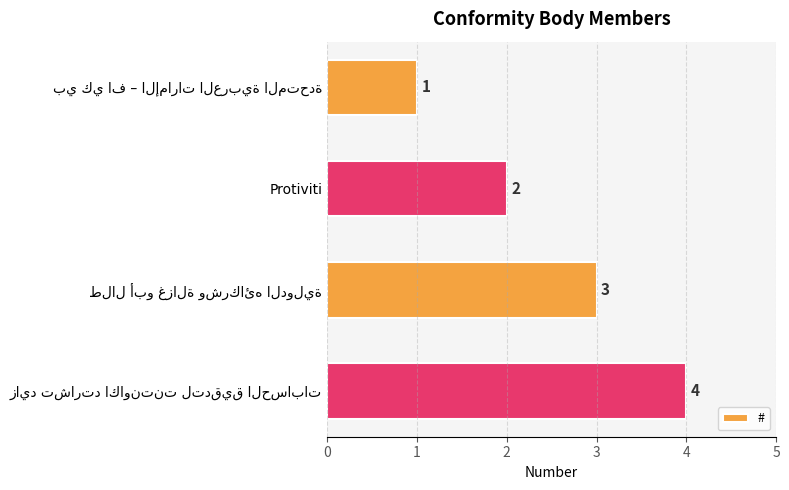

What is the value of the 4th bar from the top?

4